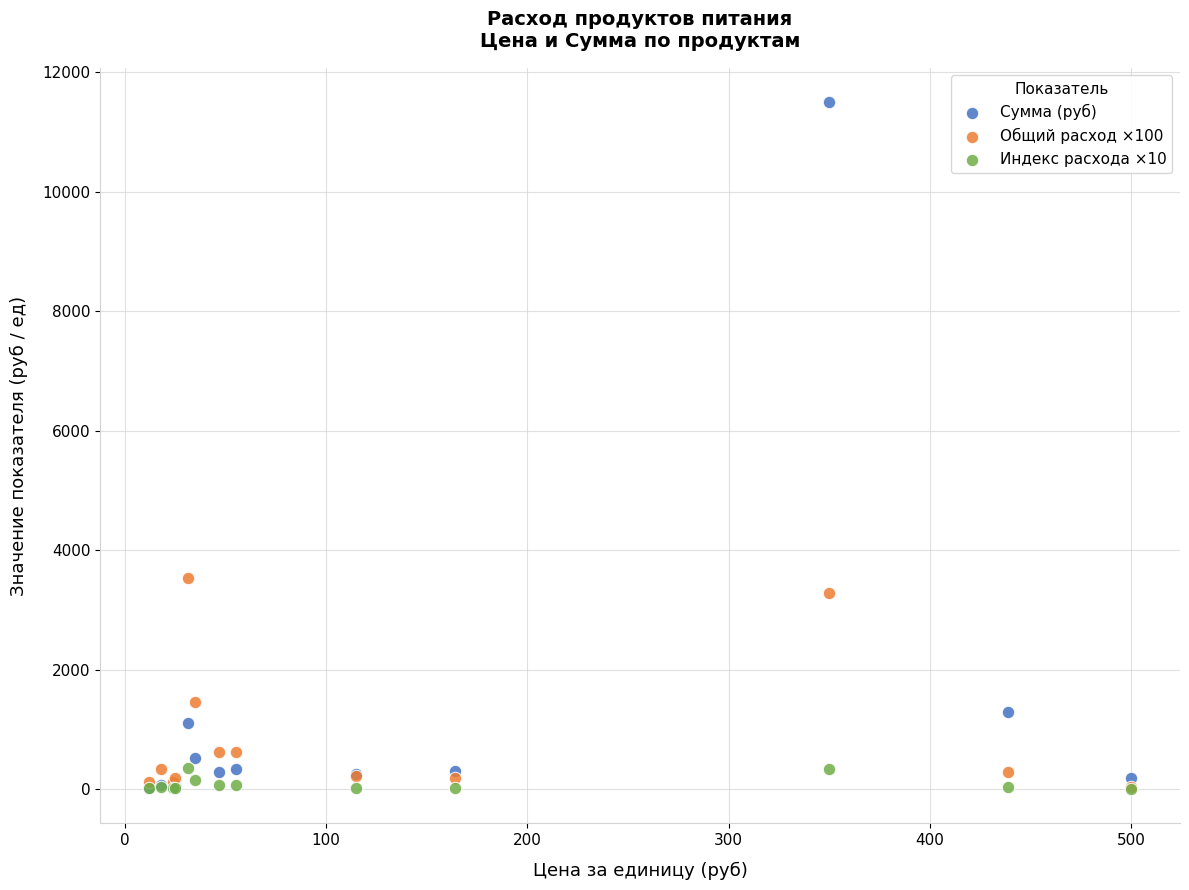

In the Сумма (руб) series, what Y value is closest to 5755?

1281.6